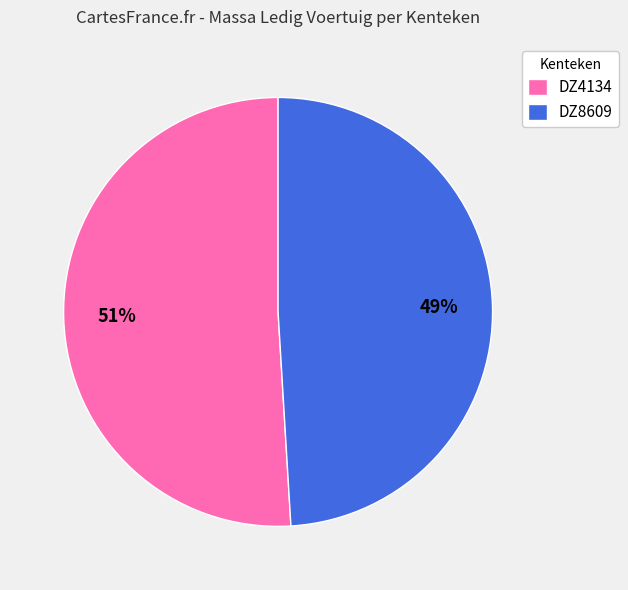

Is DZ4134 the majority of the pie?

Yes